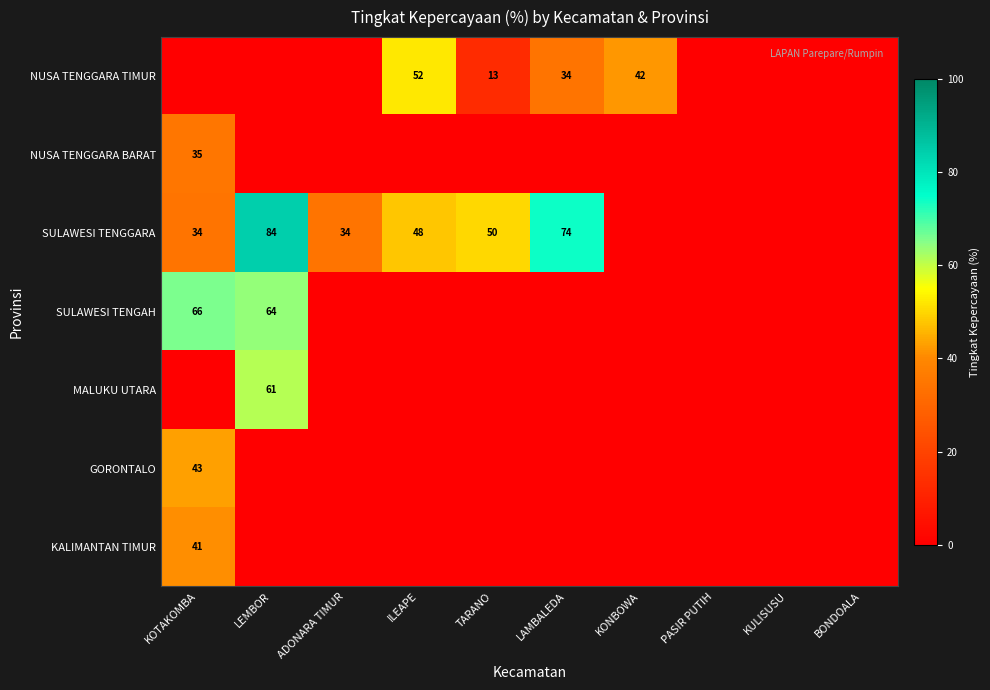

True or false: GORONTALO has a value of 18 at KOTAKOMBA.

False